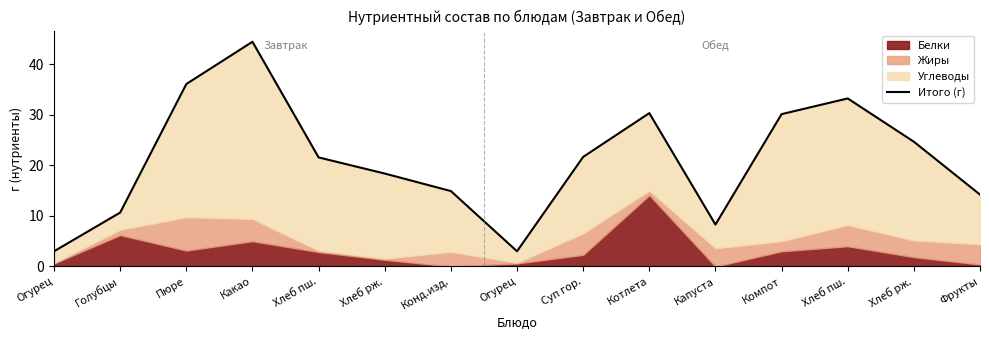

What is the ratio of the value at Огурец to the value at Компот?

0.1